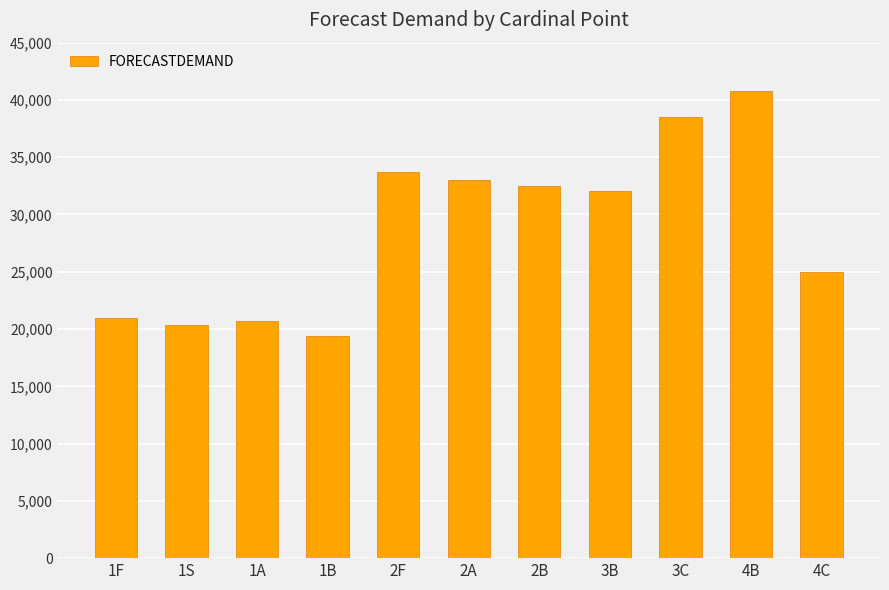

Is it true that the value at 4B is 54482?

False